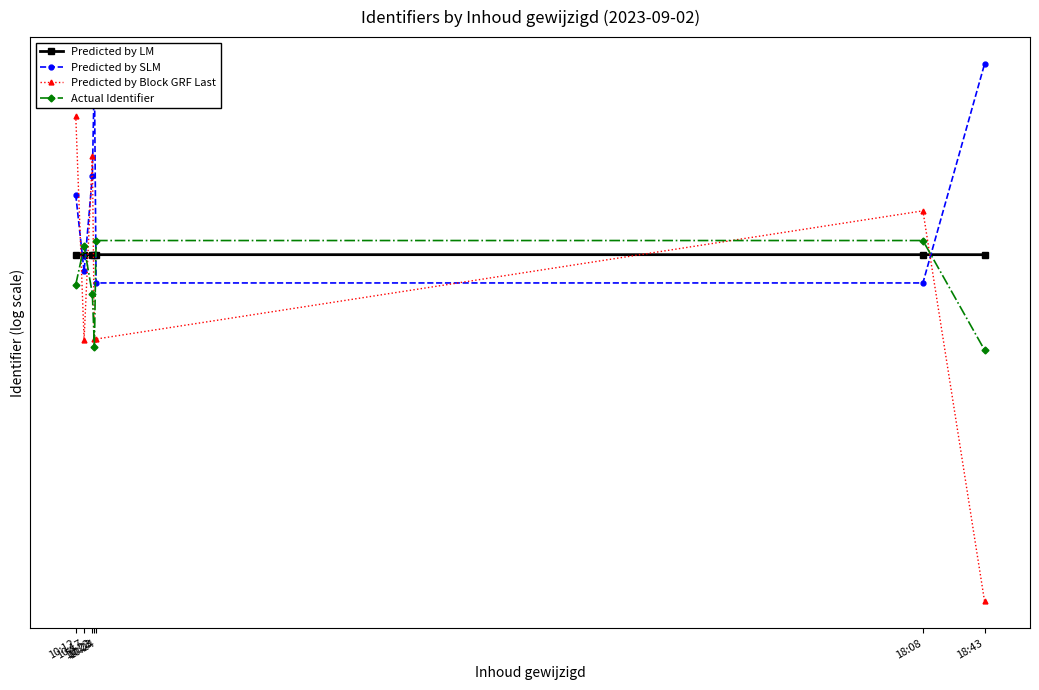

How many Predicted by SLM values are between 15 and 16?

7